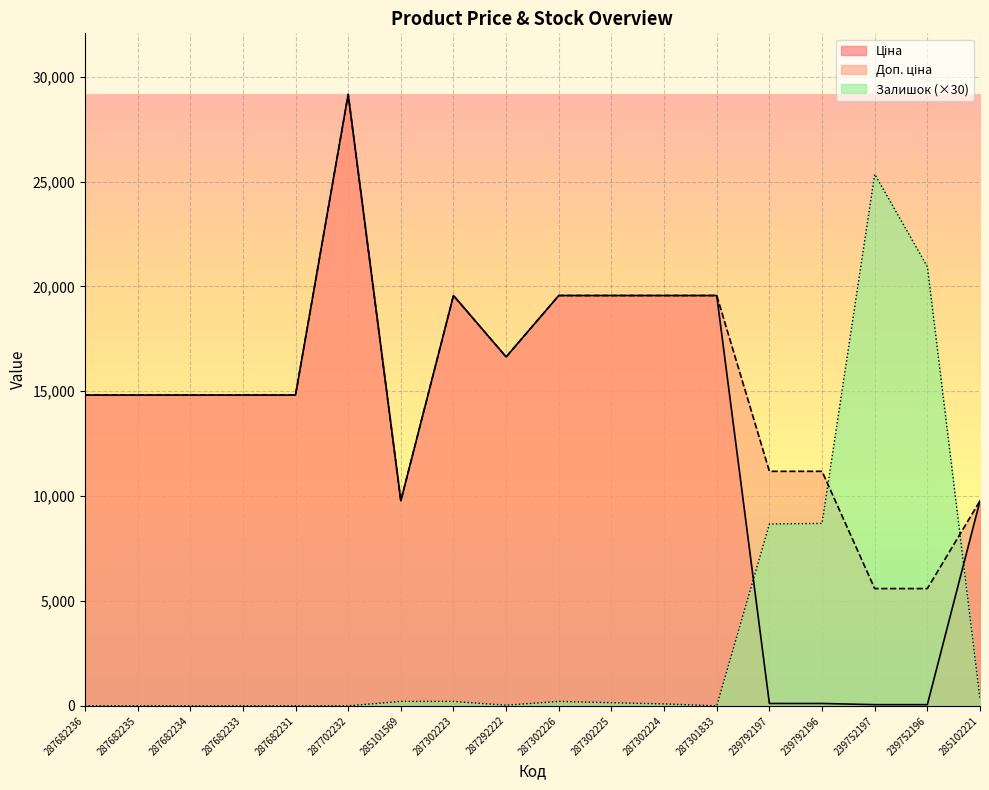

How many lines are shown in the chart?

3